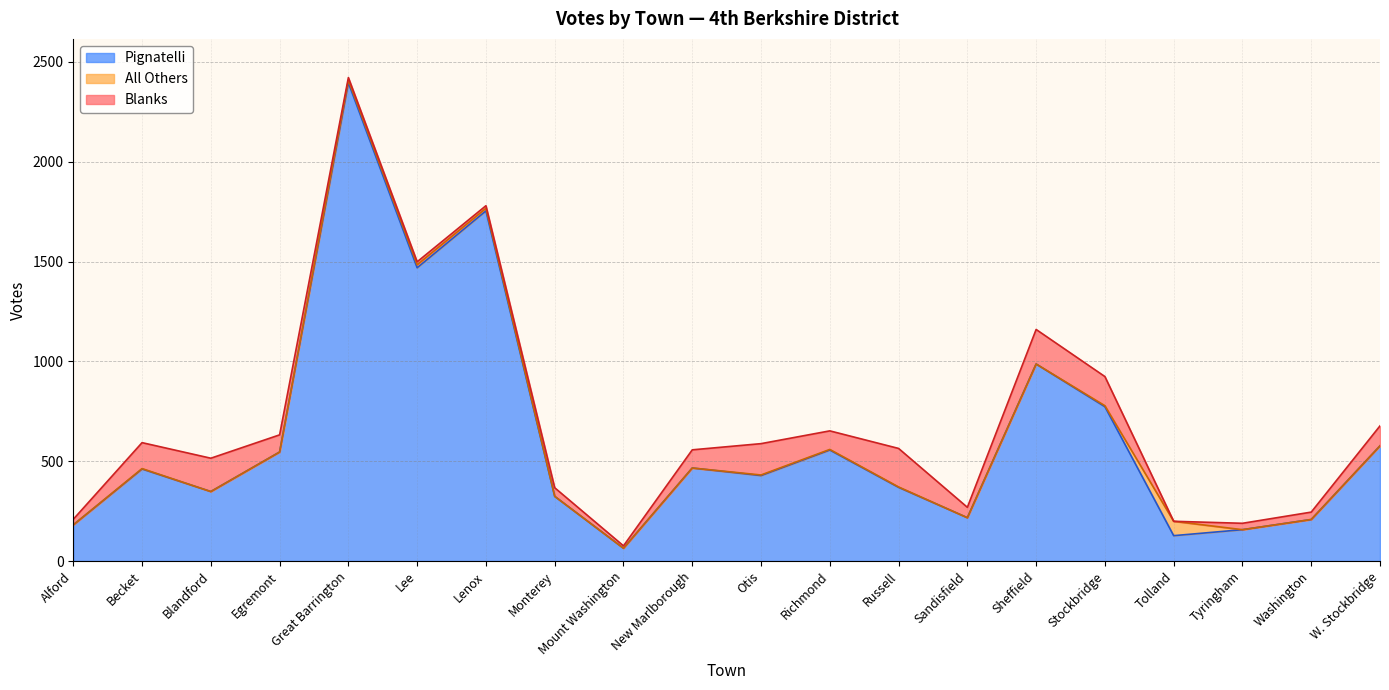

Rank the series at Monterey from lowest to highest value.

All Others, Blanks, Pignatelli